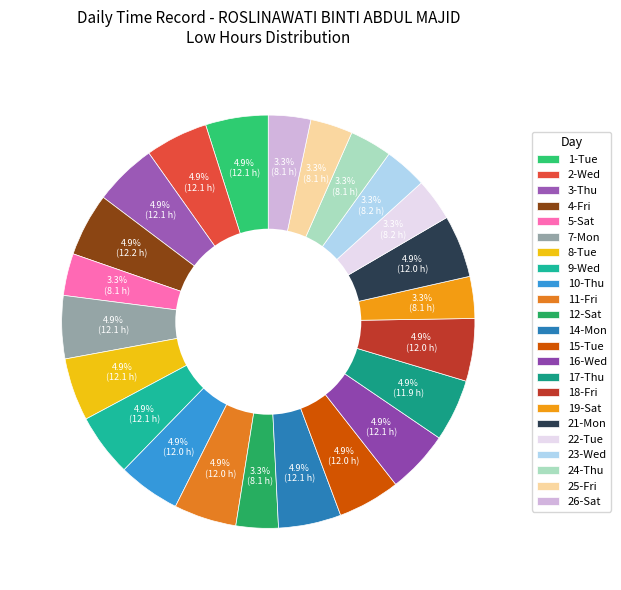

How many slices are in this pie chart?

23